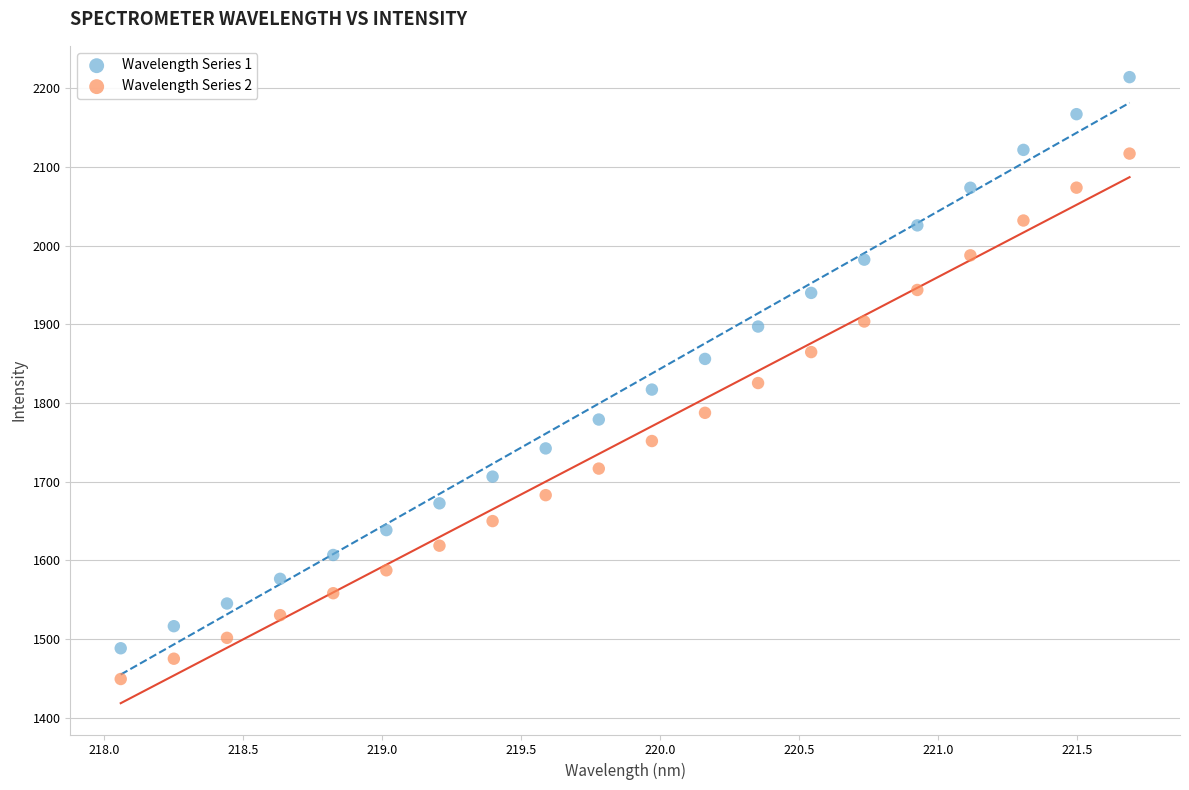

Which series contains the highest Y value?

Wavelength Series 1